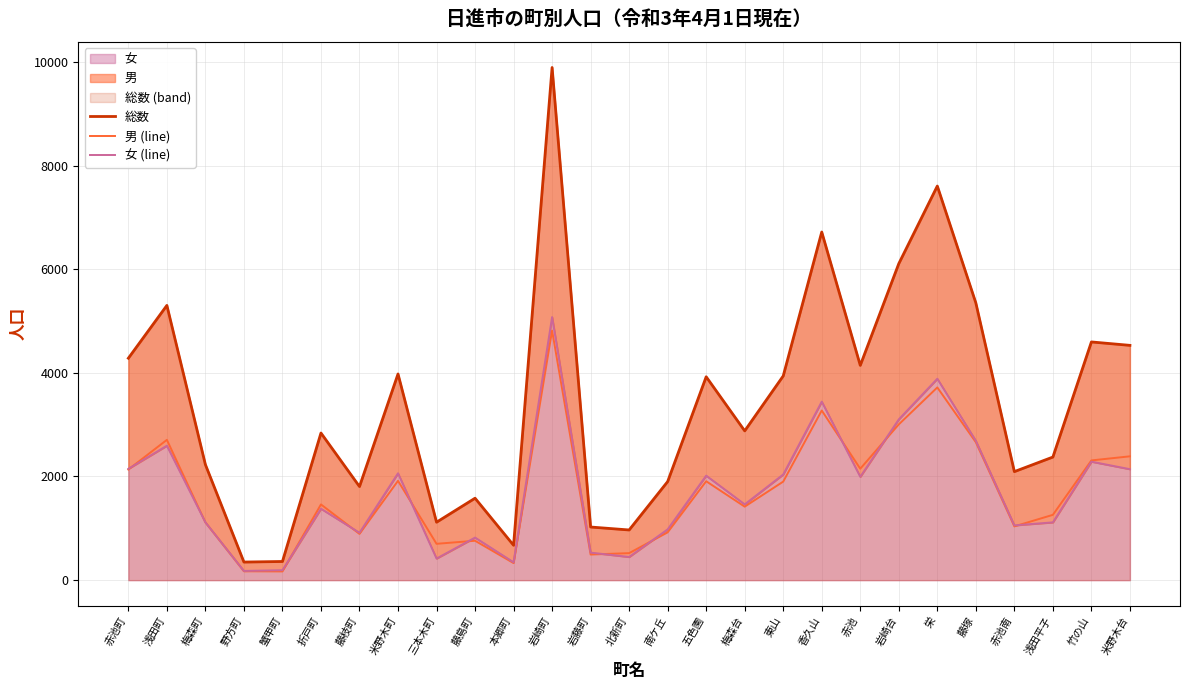

What is the approximate value of 女 (line) at 浅田平子, to the nearest 100?

1100